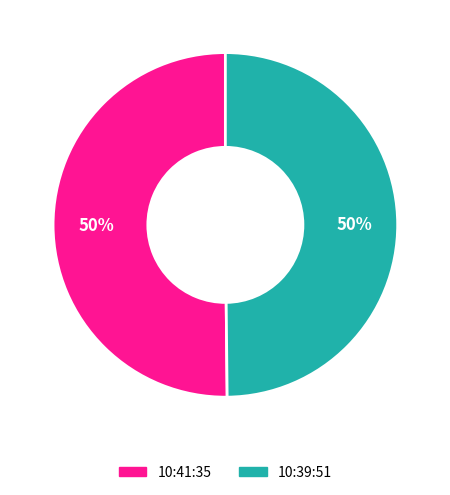

To the nearest percent, what is the combined percentage of 10:41:35 and 10:39:51?

100%